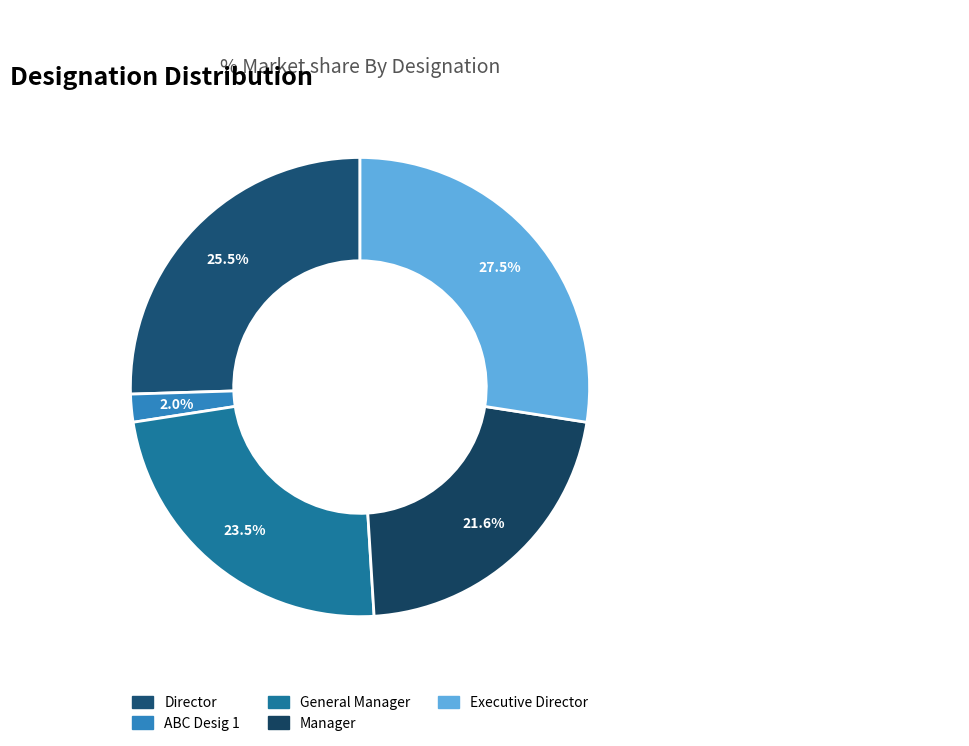

True or false: Executive Director accounts for 37% of the total.

False